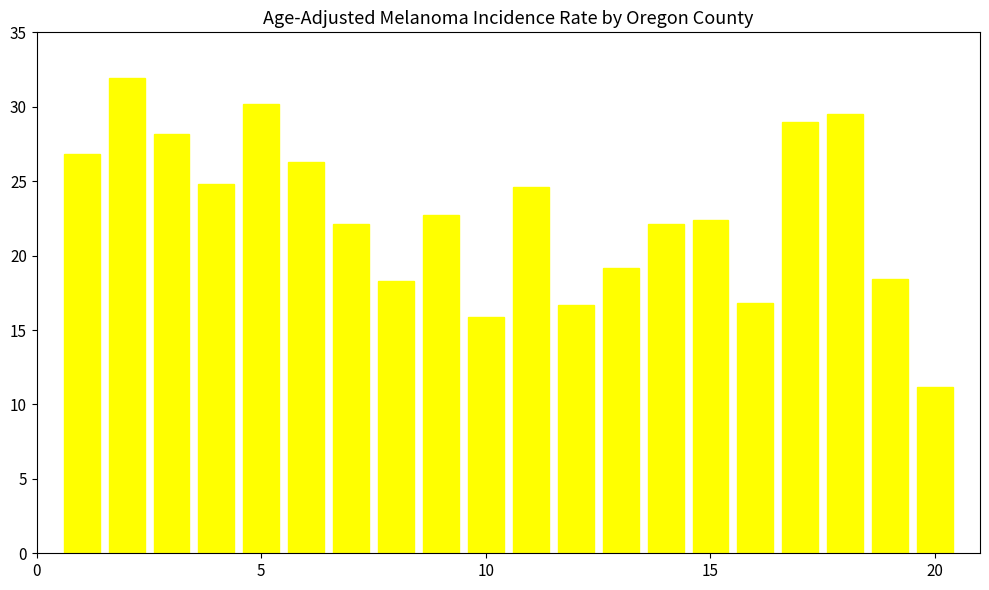

What is the minimum value shown in the chart?

11.2